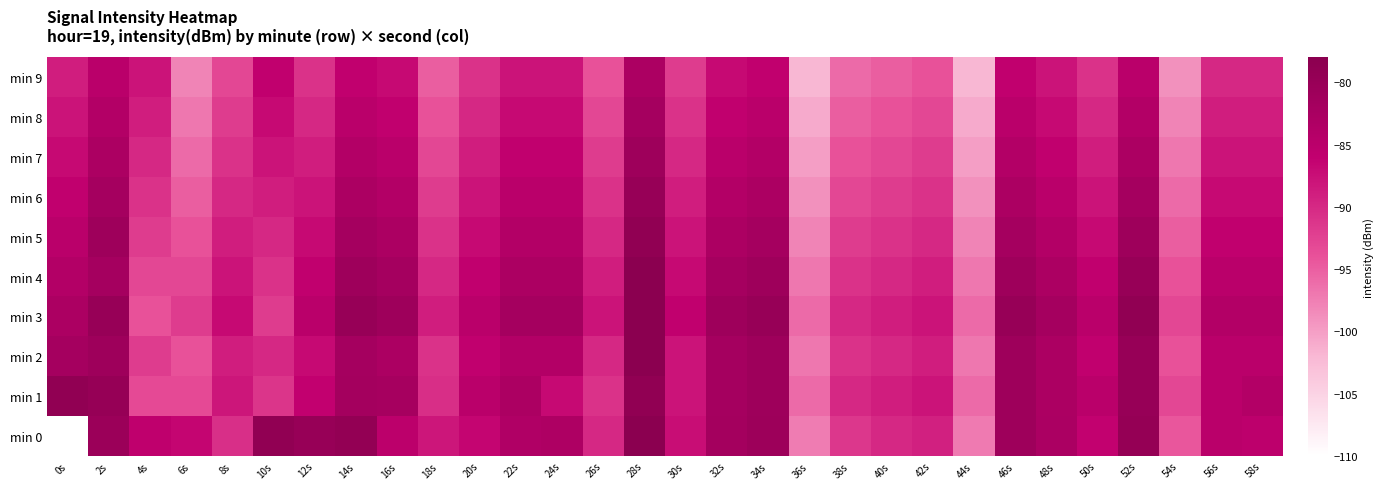

Reading left to right, transcribe all the data shown in this chart.

min 0: 0s=-110.3	2s=-80.4	4s=-85.7	6s=-86.6	8s=-90.7	10s=-78.9	12s=-80.0	14s=-79.3	16s=-85.1	18s=-88.2	20s=-86.5	22s=-83.6	24s=-83.2	26s=-90.0	28s=-77.9	30s=-87.4	32s=-81.8	34s=-80.8	36s=-97.3	38s=-91.4	40s=-90.0	42s=-89.2	44s=-97.2	46s=-80.9	48s=-82.8	50s=-86.2	52s=-79.5	54s=-94.3	56s=-84.9	58s=-85.3
min 1: 0s=-78.9	2s=-79.6	4s=-93.1	6s=-93.1	8s=-88.2	10s=-91.1	12s=-86.1	14s=-81.9	16s=-82.0	18s=-90.6	20s=-85.0	22s=-83.0	24s=-87.0	26s=-91.0	28s=-79.0	30s=-88.0	32s=-82.0	34s=-81.0	36s=-96.0	38s=-90.0	40s=-89.0	42s=-88.0	44s=-96.0	46s=-81.0	48s=-83.0	50s=-85.0	52s=-80.0	54s=-93.0	56s=-85.0	58s=-84.0
min 2: 0s=-82.0	2s=-81.0	4s=-92.0	6s=-94.0	8s=-89.0	10s=-90.0	12s=-87.0	14s=-82.0	16s=-83.0	18s=-91.0	20s=-86.0	22s=-84.0	24s=-84.0	26s=-90.0	28s=-78.0	30s=-88.0	32s=-82.0	34s=-81.0	36s=-97.0	38s=-91.0	40s=-90.0	42s=-89.0	44s=-97.0	46s=-81.0	48s=-83.0	50s=-86.0	52s=-80.0	54s=-94.0	56s=-85.0	58s=-85.0
min 3: 0s=-83.0	2s=-80.0	4s=-94.0	6s=-92.0	8s=-87.0	10s=-92.0	12s=-85.0	14s=-80.0	16s=-81.0	18s=-89.0	20s=-85.0	22s=-82.0	24s=-82.0	26s=-88.0	28s=-77.0	30s=-86.0	32s=-81.0	34s=-80.0	36s=-96.0	38s=-90.0	40s=-89.0	42s=-88.0	44s=-96.0	46s=-80.0	48s=-82.0	50s=-85.0	52s=-79.0	54s=-93.0	56s=-84.0	58s=-84.0
min 4: 0s=-84.0	2s=-82.0	4s=-93.0	6s=-93.0	8s=-88.0	10s=-91.0	12s=-86.0	14s=-81.0	16s=-82.0	18s=-90.0	20s=-86.0	22s=-83.0	24s=-83.0	26s=-89.0	28s=-78.0	30s=-87.0	32s=-82.0	34s=-81.0	36s=-97.0	38s=-91.0	40s=-90.0	42s=-89.0	44s=-97.0	46s=-81.0	48s=-83.0	50s=-86.0	52s=-80.0	54s=-94.0	56s=-85.0	58s=-85.0
min 5: 0s=-85.0	2s=-81.0	4s=-92.0	6s=-94.0	8s=-89.0	10s=-90.0	12s=-87.0	14s=-82.0	16s=-83.0	18s=-91.0	20s=-87.0	22s=-84.0	24s=-84.0	26s=-90.0	28s=-79.0	30s=-88.0	32s=-83.0	34s=-82.0	36s=-98.0	38s=-92.0	40s=-91.0	42s=-90.0	44s=-98.0	46s=-82.0	48s=-84.0	50s=-87.0	52s=-81.0	54s=-95.0	56s=-86.0	58s=-86.0
min 6: 0s=-86.0	2s=-82.0	4s=-91.0	6s=-95.0	8s=-90.0	10s=-89.0	12s=-88.0	14s=-83.0	16s=-84.0	18s=-92.0	20s=-88.0	22s=-85.0	24s=-85.0	26s=-91.0	28s=-80.0	30s=-89.0	32s=-84.0	34s=-83.0	36s=-99.0	38s=-93.0	40s=-92.0	42s=-91.0	44s=-99.0	46s=-83.0	48s=-85.0	50s=-88.0	52s=-82.0	54s=-96.0	56s=-87.0	58s=-87.0
min 7: 0s=-87.0	2s=-83.0	4s=-90.0	6s=-96.0	8s=-91.0	10s=-88.0	12s=-89.0	14s=-84.0	16s=-85.0	18s=-93.0	20s=-89.0	22s=-86.0	24s=-86.0	26s=-92.0	28s=-81.0	30s=-90.0	32s=-85.0	34s=-84.0	36s=-100.0	38s=-94.0	40s=-93.0	42s=-92.0	44s=-100.0	46s=-84.0	48s=-86.0	50s=-89.0	52s=-83.0	54s=-97.0	56s=-88.0	58s=-88.0
min 8: 0s=-88.0	2s=-84.0	4s=-89.0	6s=-97.0	8s=-92.0	10s=-87.0	12s=-90.0	14s=-85.0	16s=-86.0	18s=-94.0	20s=-90.0	22s=-87.0	24s=-87.0	26s=-93.0	28s=-82.0	30s=-91.0	32s=-86.0	34s=-85.0	36s=-101.0	38s=-95.0	40s=-94.0	42s=-93.0	44s=-101.0	46s=-85.0	48s=-87.0	50s=-90.0	52s=-84.0	54s=-98.0	56s=-89.0	58s=-89.0
min 9: 0s=-89.0	2s=-85.0	4s=-88.0	6s=-98.0	8s=-93.0	10s=-86.0	12s=-91.0	14s=-86.0	16s=-87.0	18s=-95.0	20s=-91.0	22s=-88.0	24s=-88.0	26s=-94.0	28s=-83.0	30s=-92.0	32s=-87.0	34s=-86.0	36s=-102.0	38s=-96.0	40s=-95.0	42s=-94.0	44s=-102.0	46s=-86.0	48s=-88.0	50s=-91.0	52s=-85.0	54s=-99.0	56s=-90.0	58s=-90.0